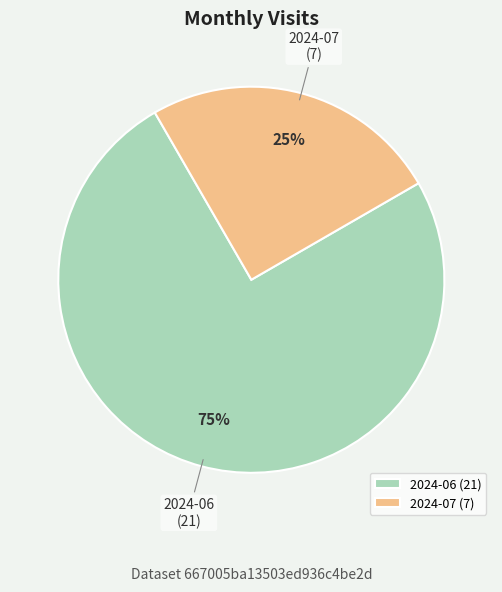

Combined, do 2024-07 and 2024-06 account for over 50%?

Yes